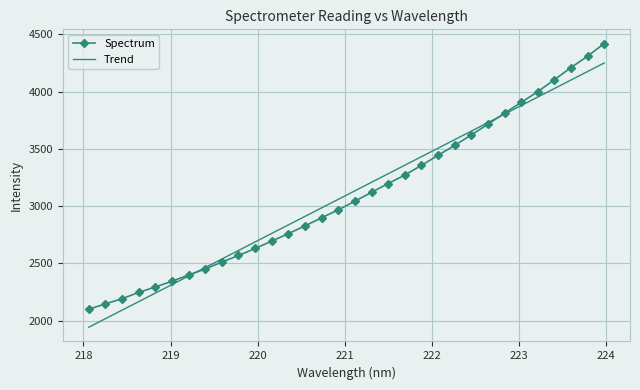

After their last crossing, which series has the higher values: Trend or Spectrum?

Spectrum